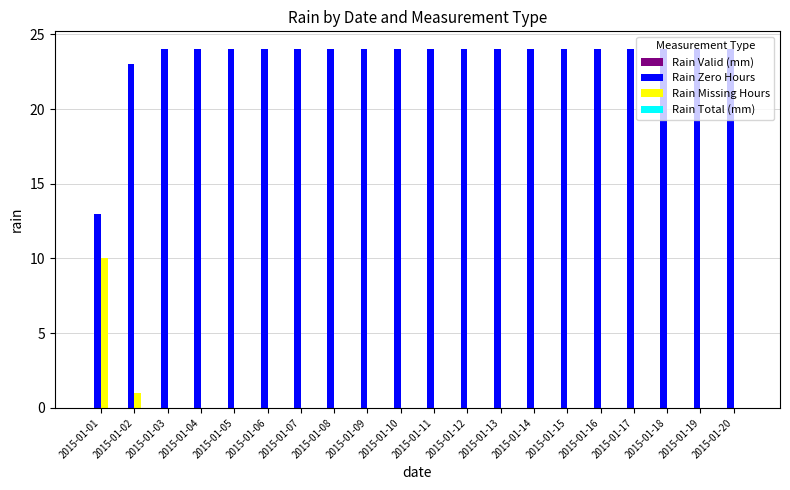

The Rain Zero Hours series shows 24 at 2015-01-08. True or false?

True